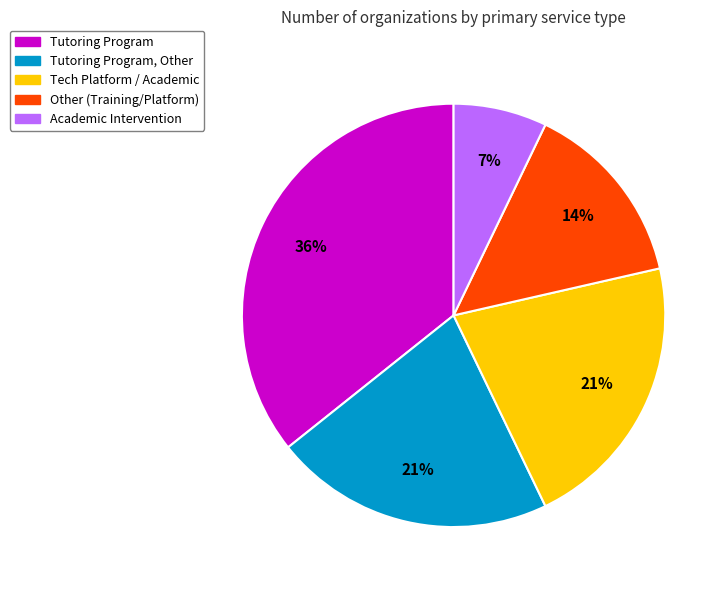

Combined, do Academic Intervention and Tutoring Program, Other account for over 50%?

No